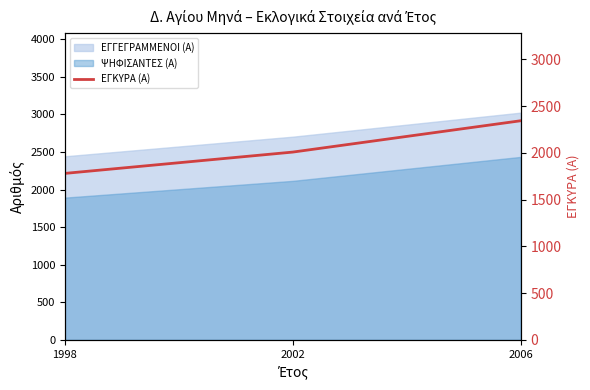

Which has a higher value, 2006 or 2002?

2006